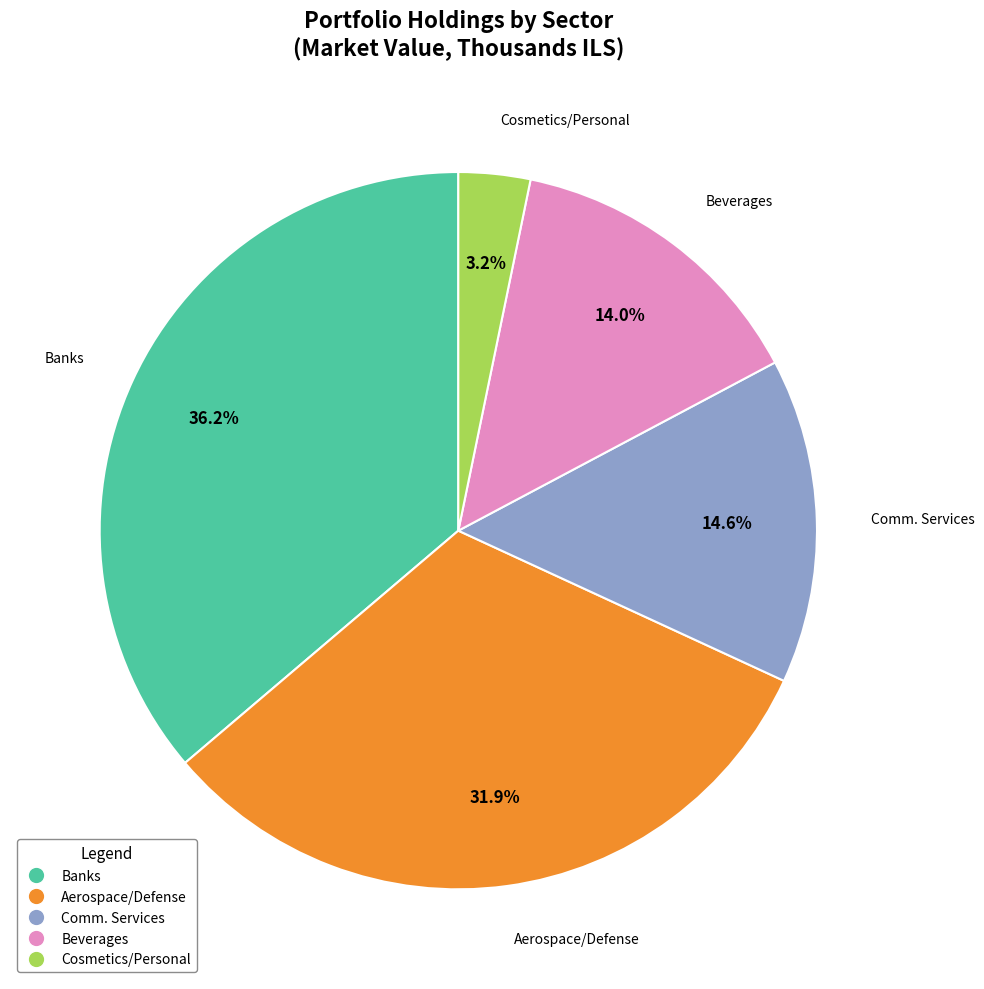

Is there any slice that represents more than half of the pie?

No